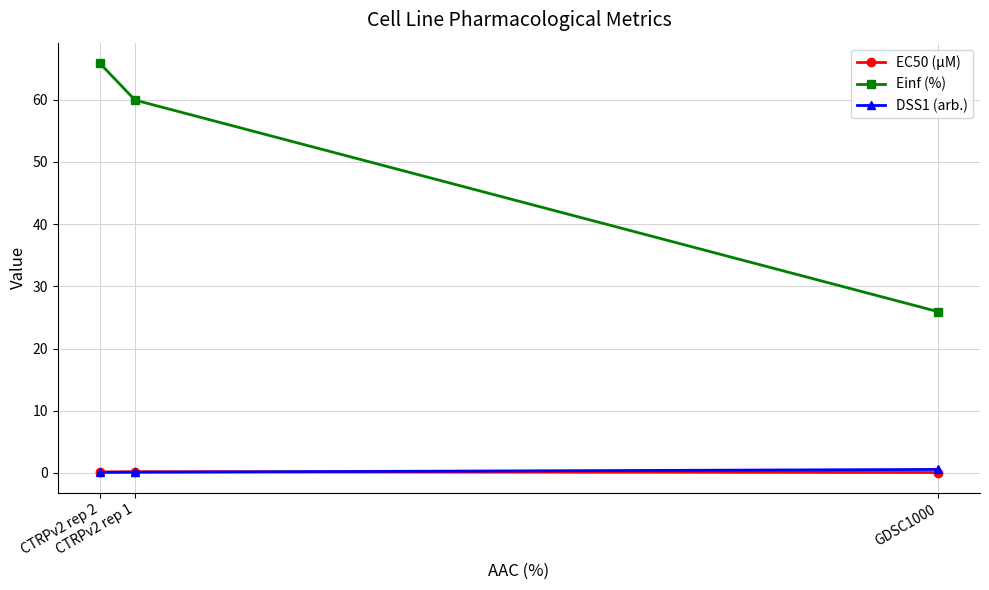

The EC50 (µM) series shows 0.1 at CTRPv2 rep 2. True or false?

False